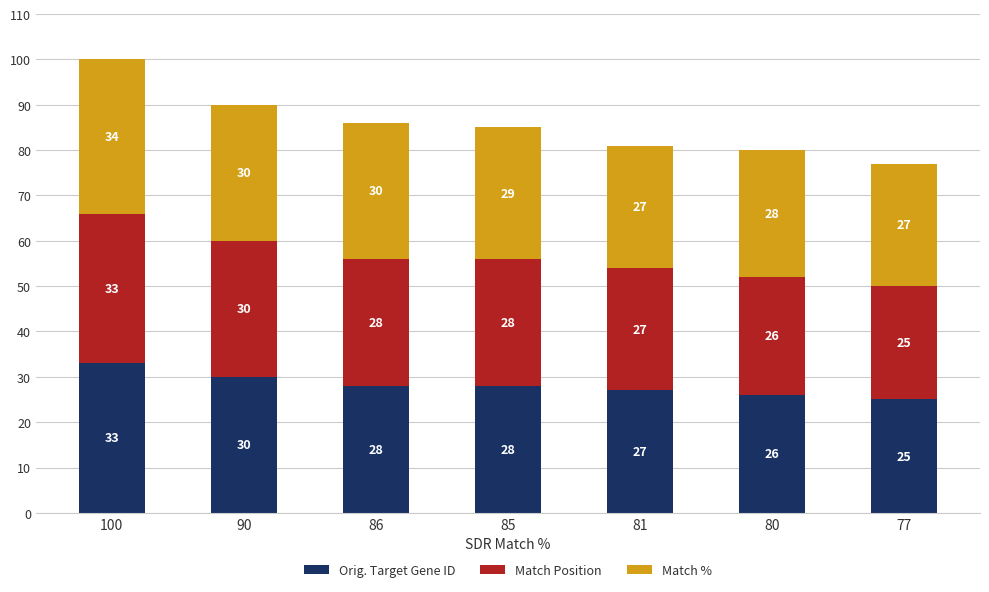

What are all the series names shown in the legend?

Orig. Target Gene ID, Match Position, Match %